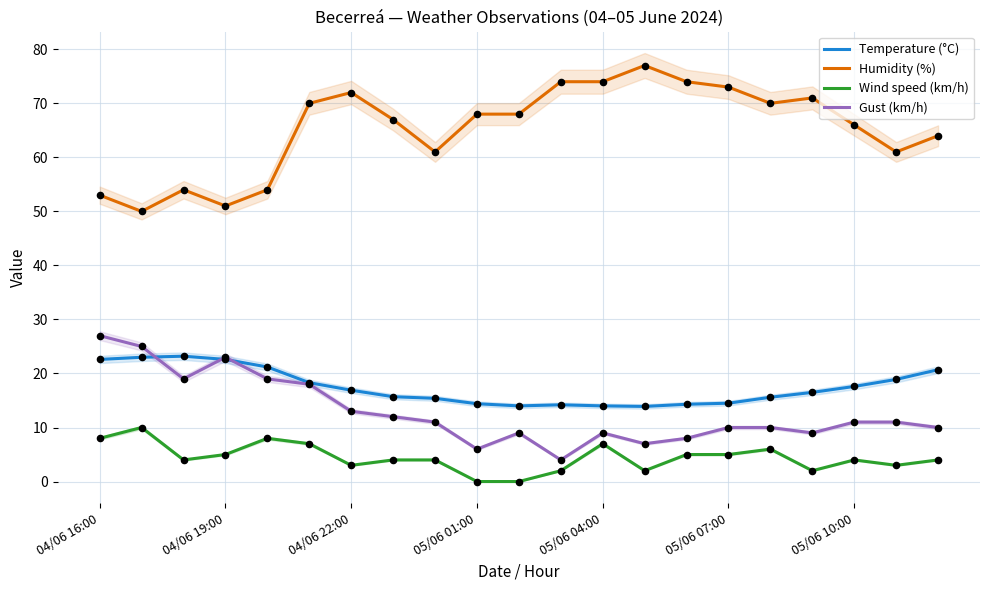

At how many categories does at least one series exceed 13?

21